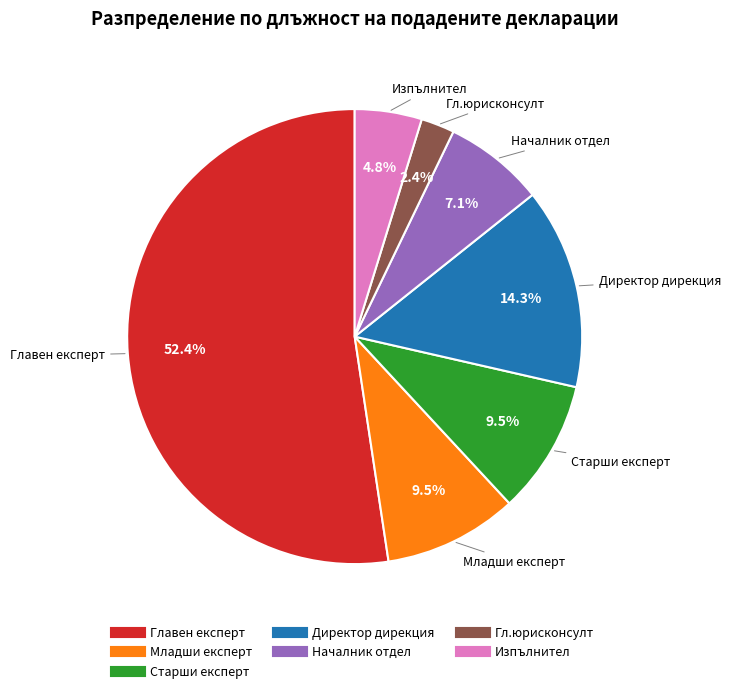

How many slices are in this pie chart?

7